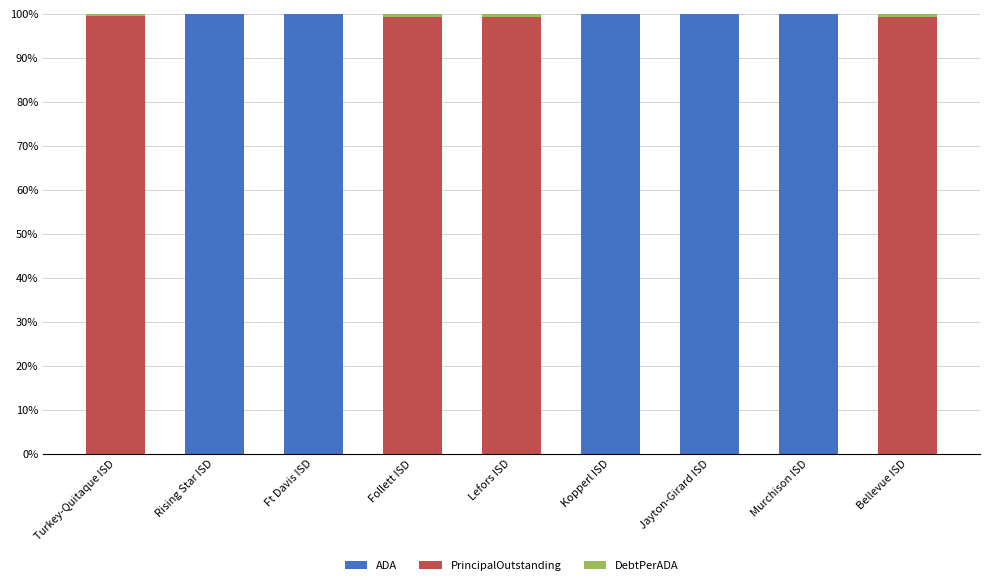

What is the total value across all series at Rising Star ISD?

100.0